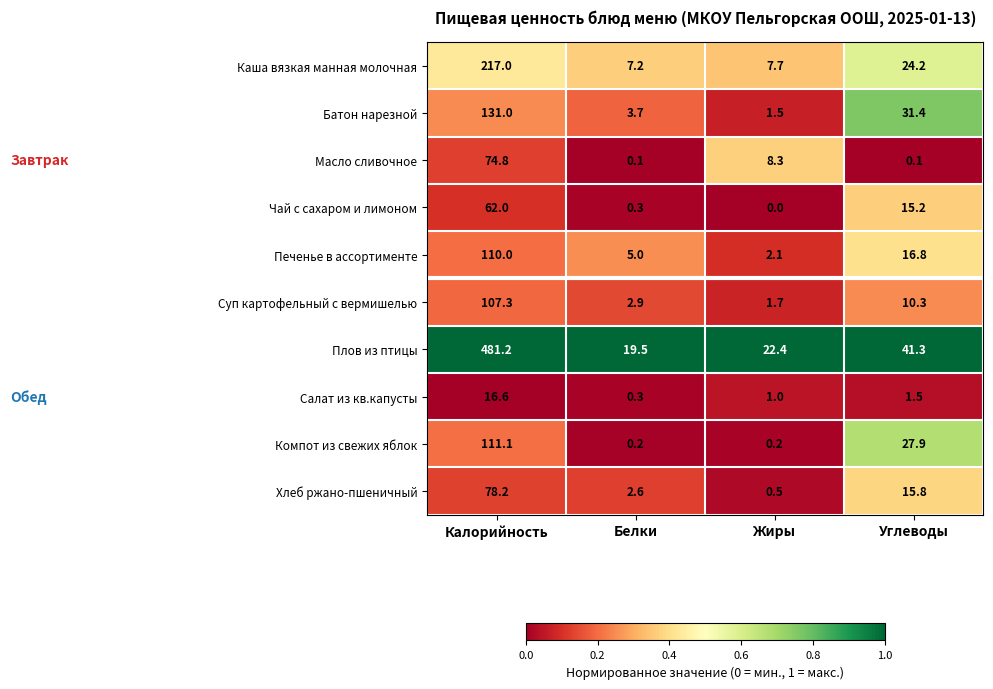

At how many categories does at least one series exceed 0?

4